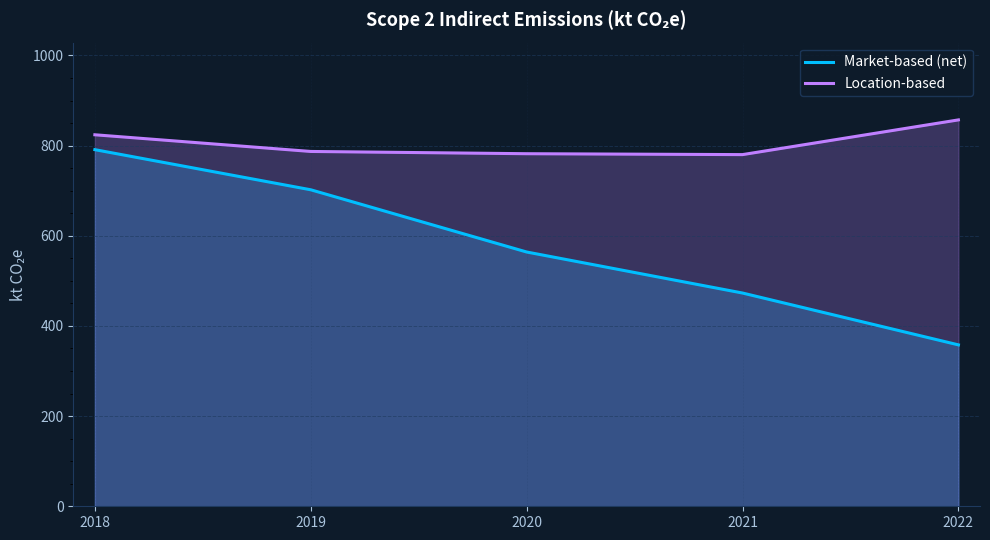

What is the difference between the highest and lowest values at 2019?

85